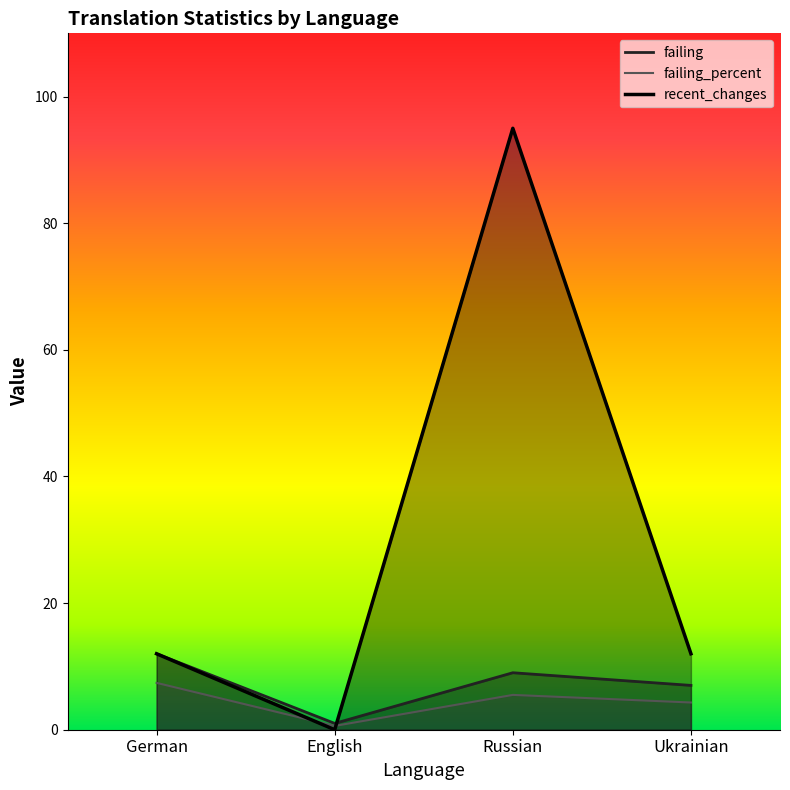

True or false: recent_changes and failing_percent intersect in this chart.

True